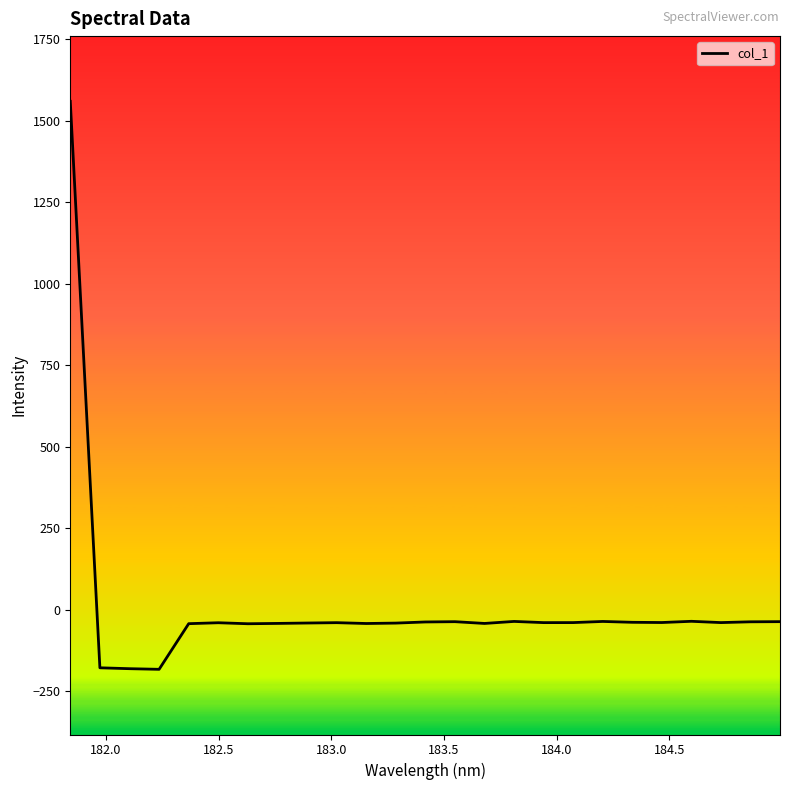

What is the maximum value shown in the chart?

1559.4